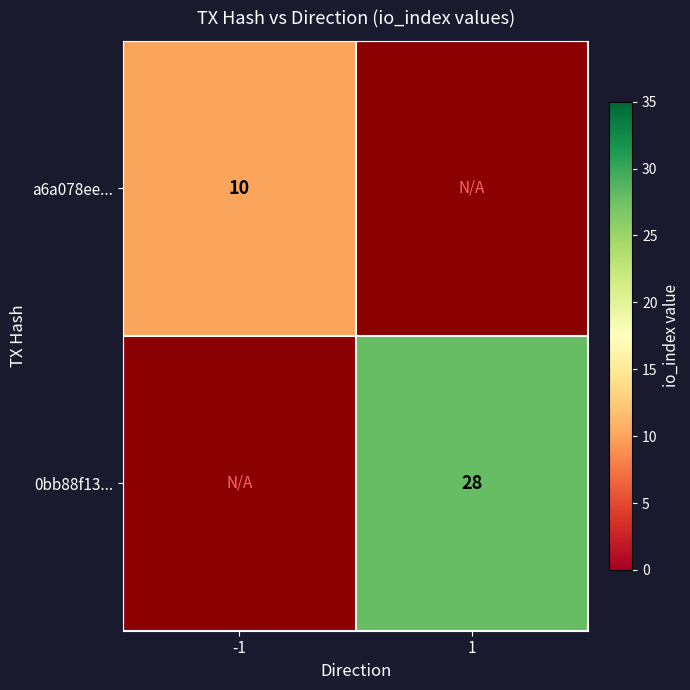

What is the smallest value displayed?

10.0